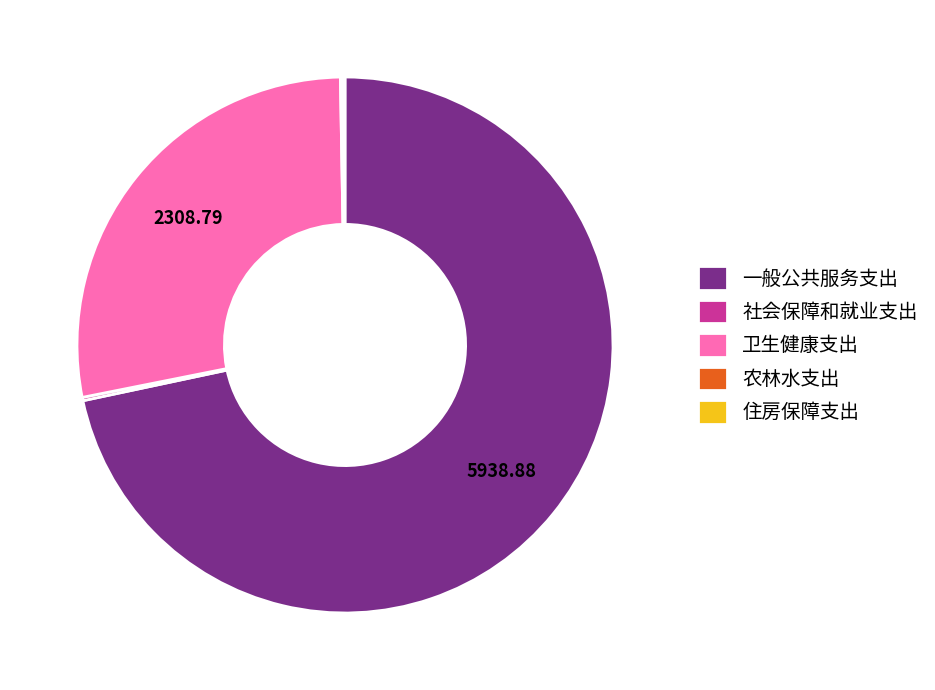

What is the majority slice?

一般公共服务支出